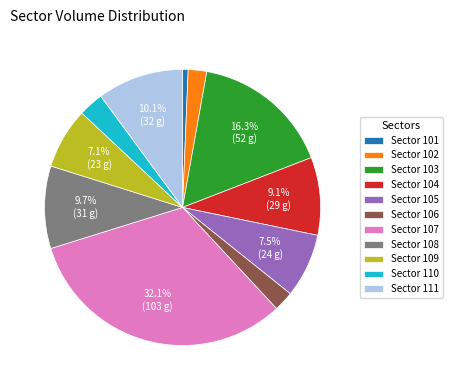

Which has a higher value, Sector 105 or Sector 101?

Sector 105